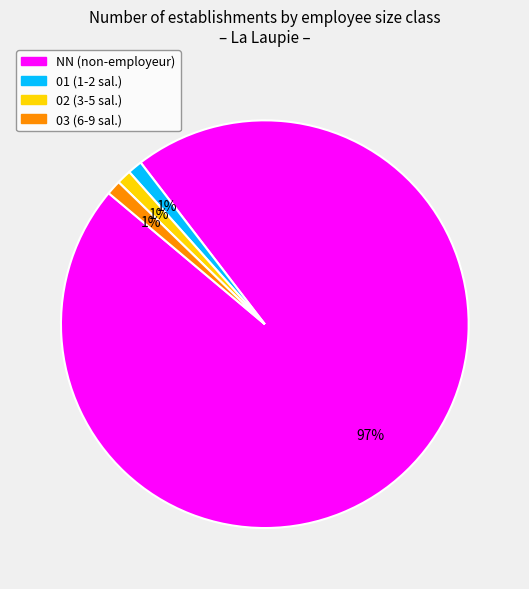

To the nearest percent, what is the average slice percentage?

25%